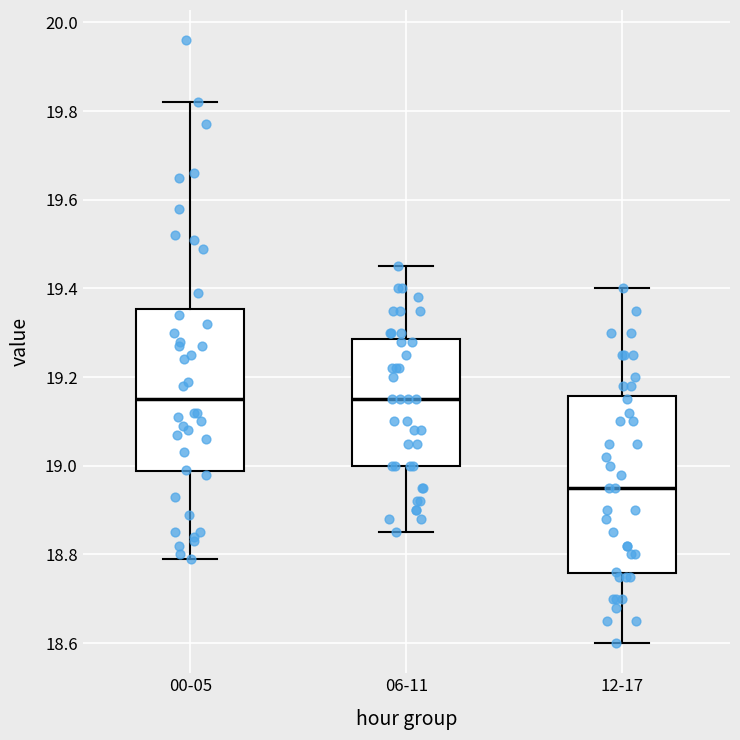

Reading left to right, transcribe this box plot: for each box, give where its median line is, the range the box spans, and where its two whiskers end, as read against the y-axis. The values are not printed on the chart, so give them approximately, as read against the axis.

00-05: median 19.16, box 18.98 to 19.36, whiskers 18.80 to 19.82
06-11: median 19.16, box 19.00 to 19.28, whiskers 18.86 to 19.46
12-17: median 18.96, box 18.76 to 19.16, whiskers 18.60 to 19.40